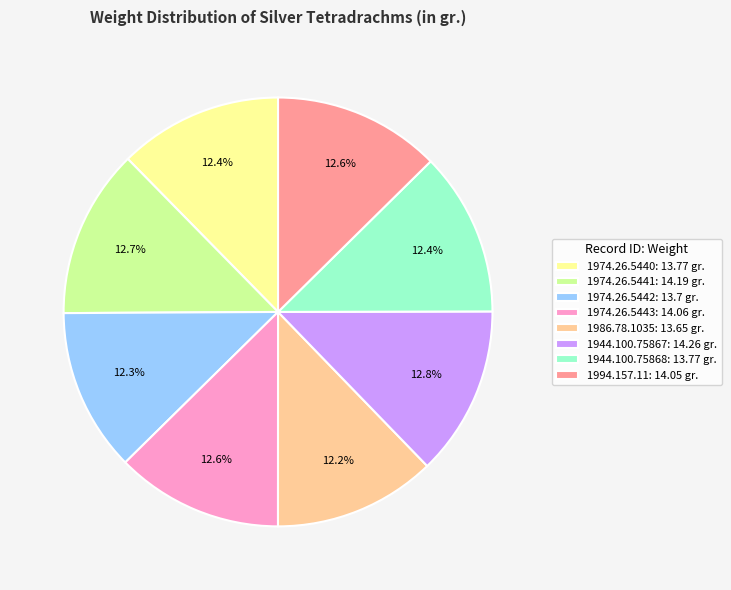

Which has a higher value, 1944.100.75867 or 1974.26.5442?

1944.100.75867